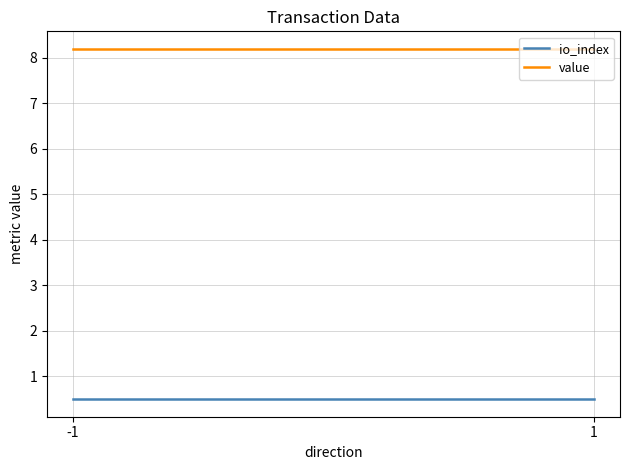

At which label does io_index reach its peak?

-1